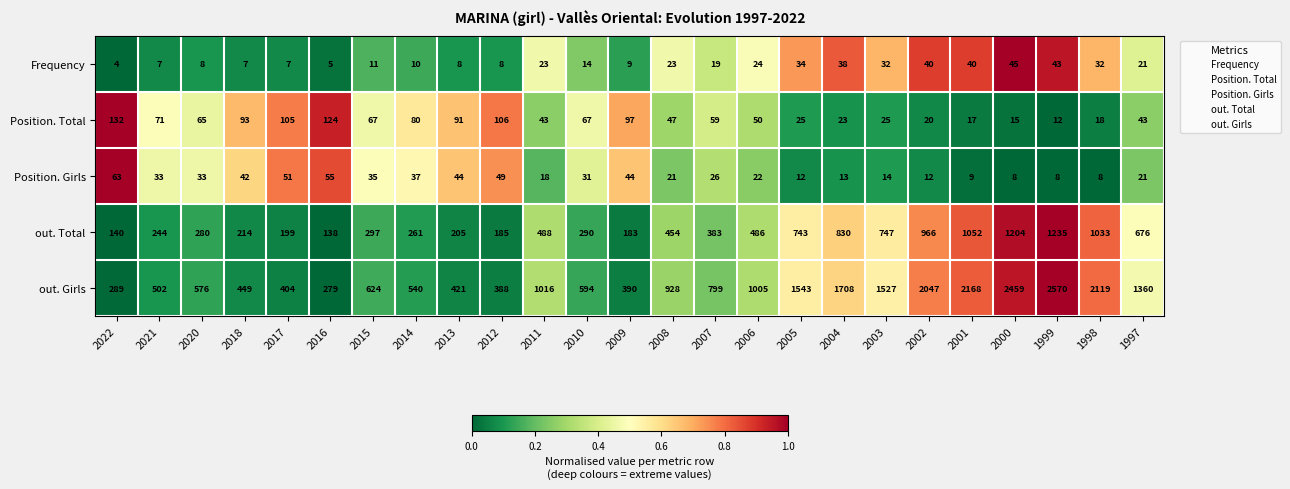

Which label corresponds to the largest value in the chart?

1999